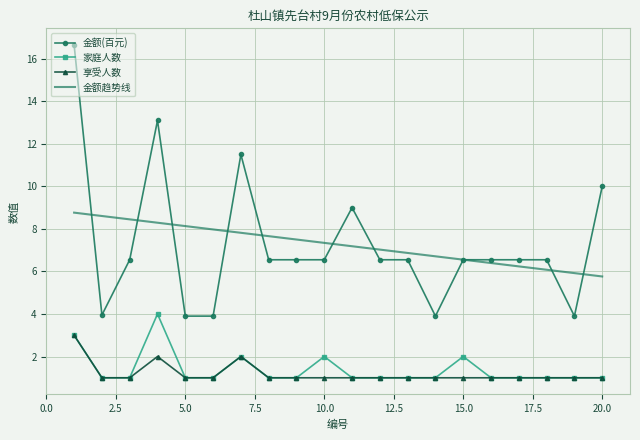

What is the minimum value shown in the chart?

1.0